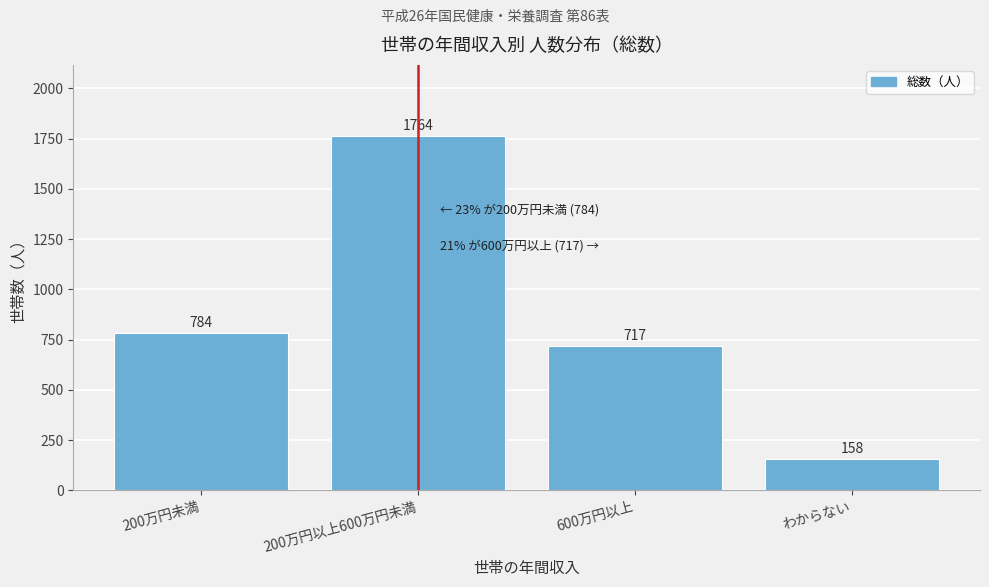

Reading left to right, what are all the values shown in this chart?

784	1764	717	158